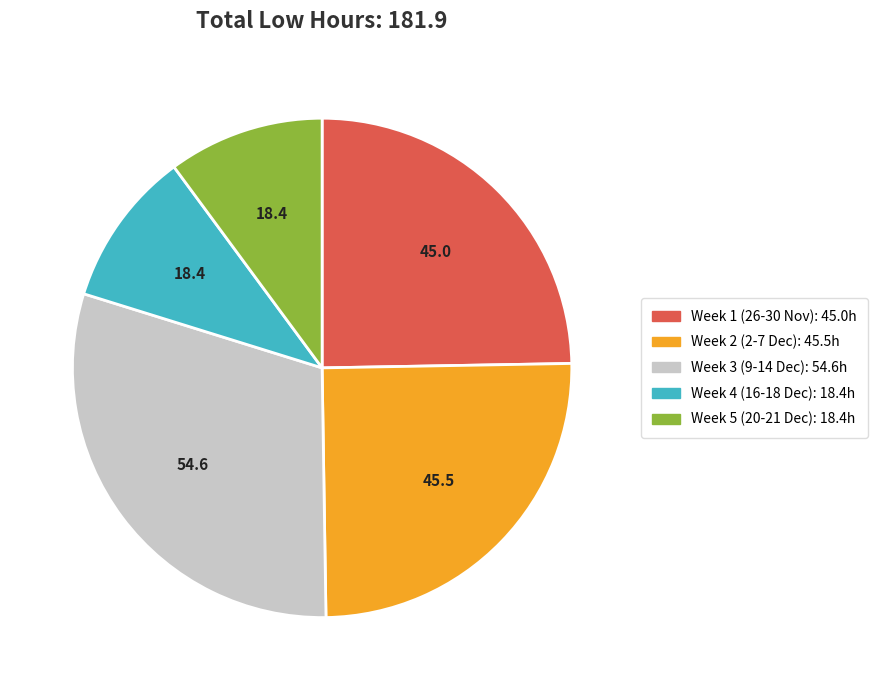

Does any single category account for the majority?

No